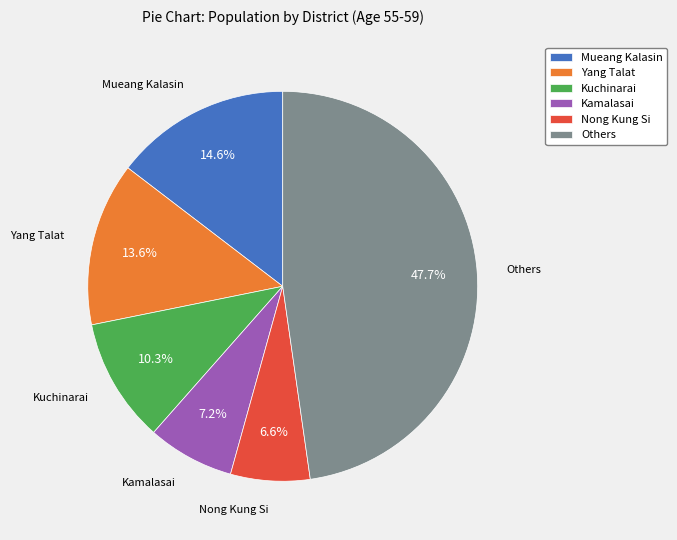

Count the number of slices in the pie.

6